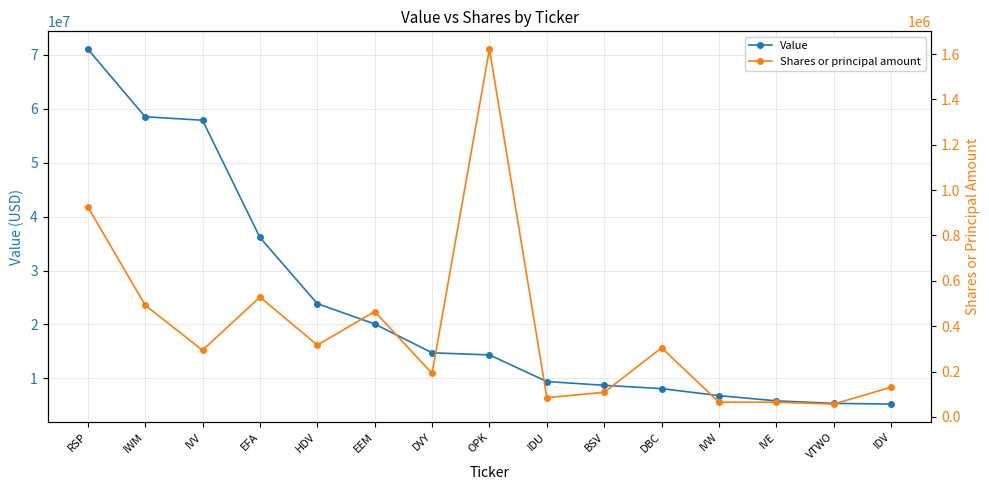

What is the total value across all series at IVW?

6852528